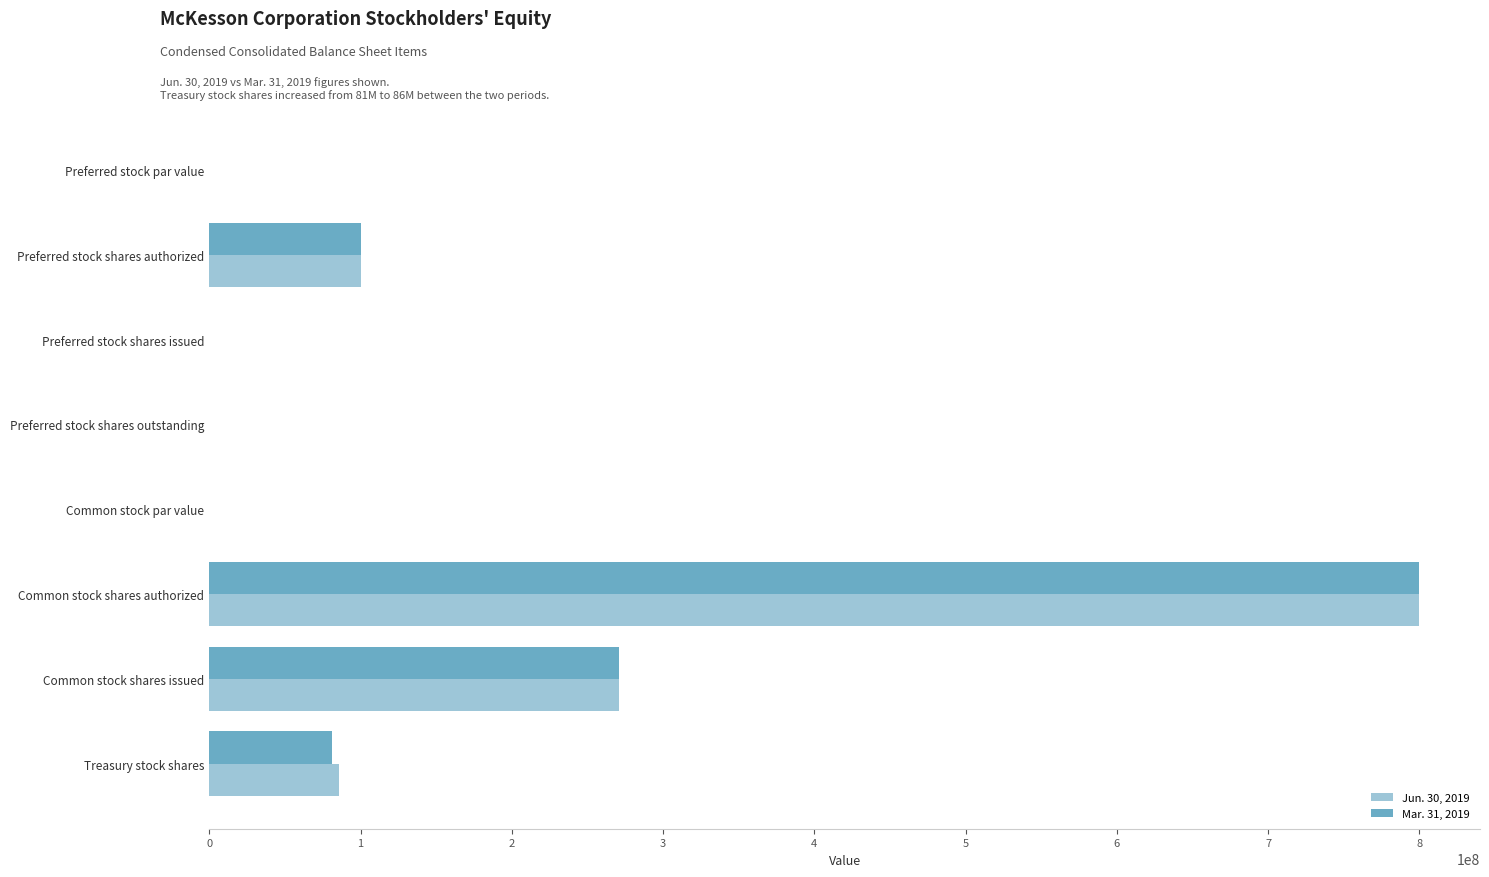

Which category has the highest value across all series?

Common stock shares authorized